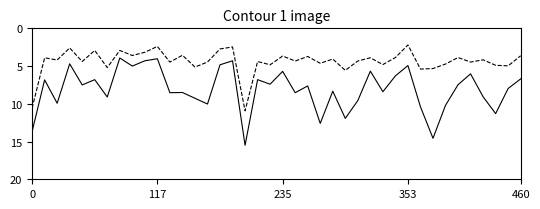

What is the maximum value shown in the chart?

15.5